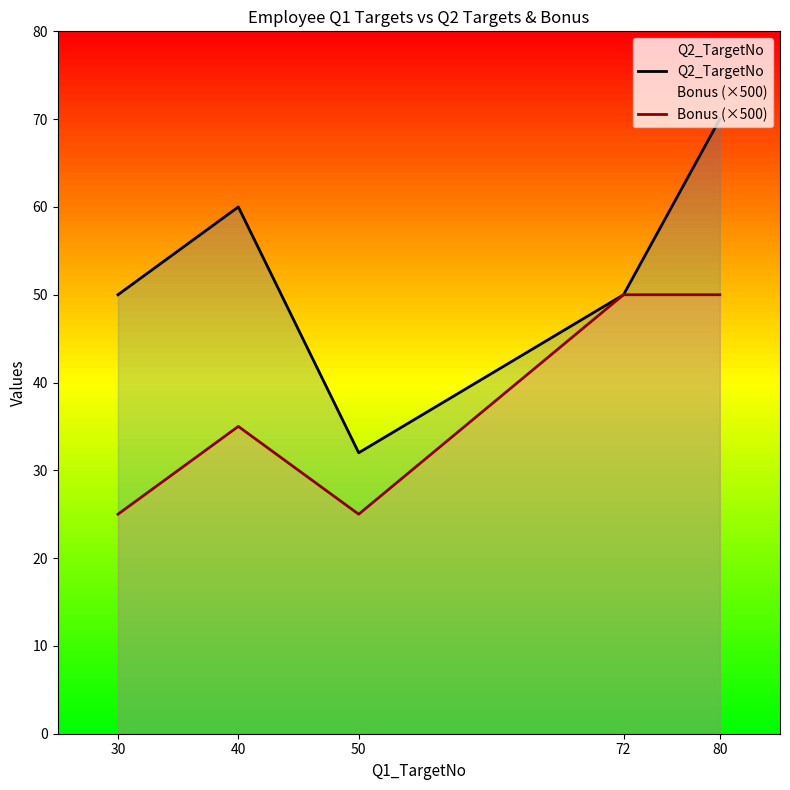

The value of Bonus (×500) at 30 is 35. True or false?

False